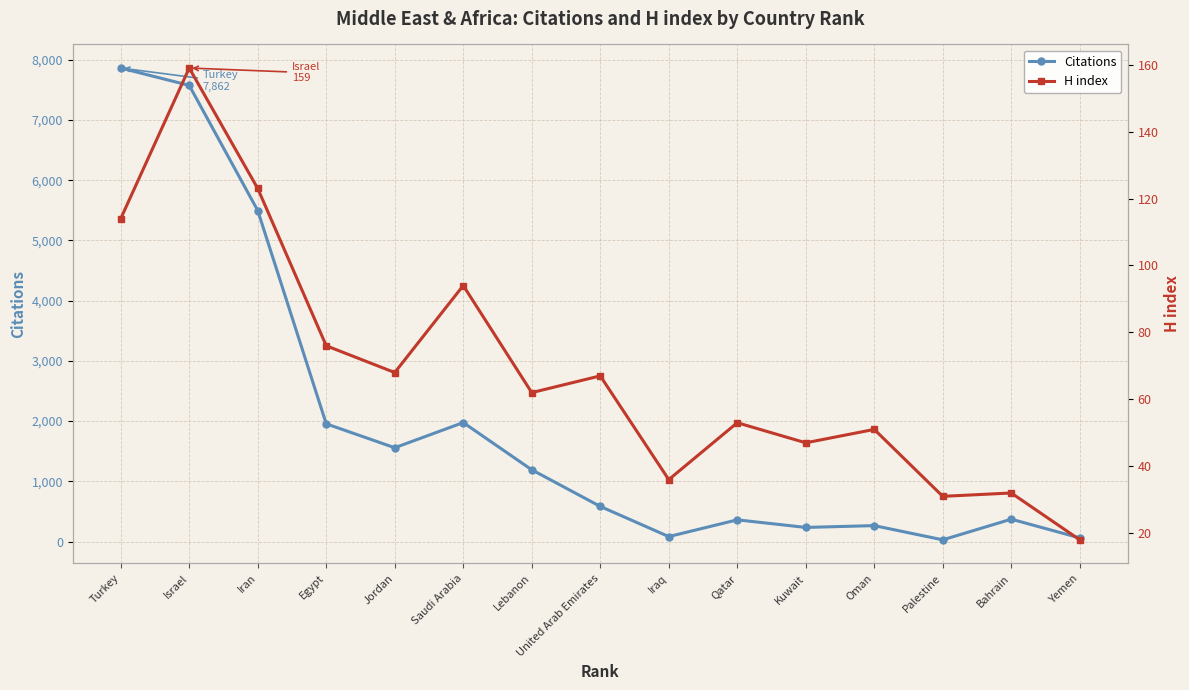

At which category does H index reach its first local peak?

Israel